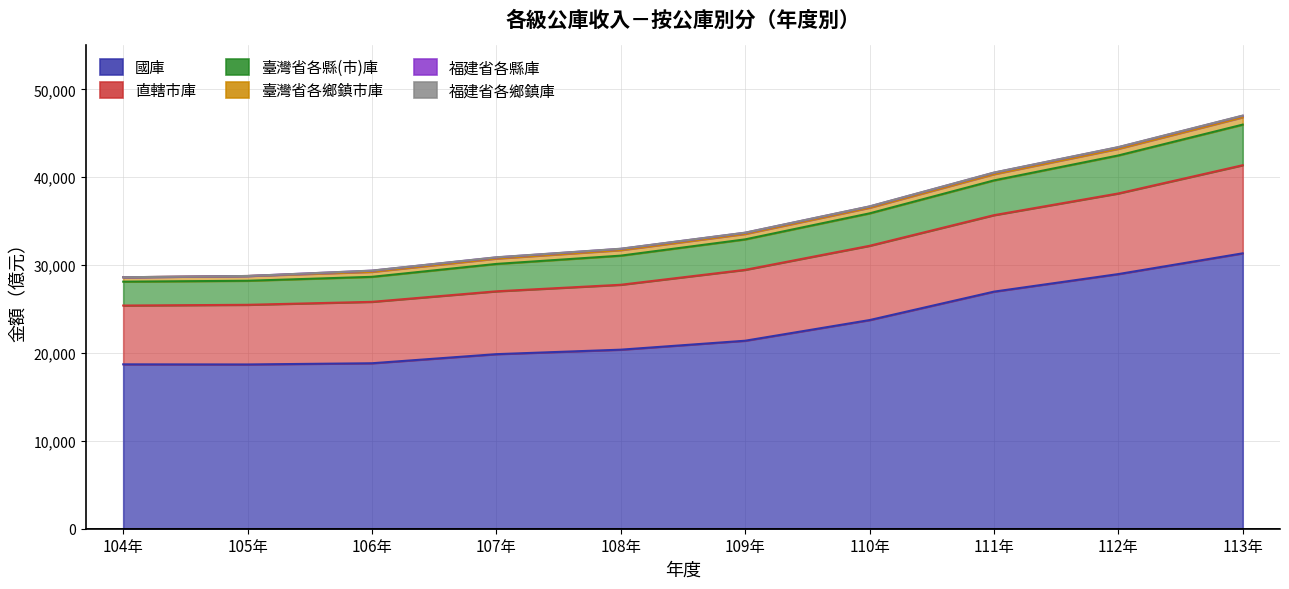

What is the lowest value of the 國庫 series?

18695